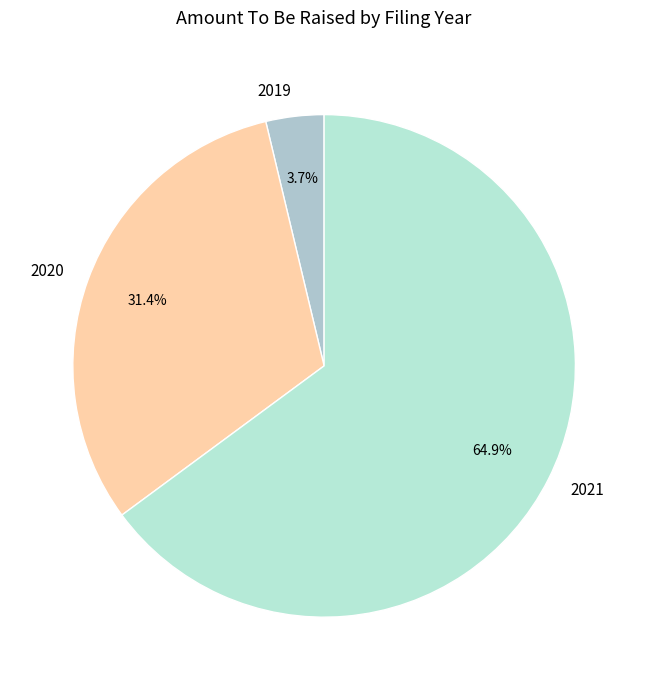

Which slice represents more than half of the pie?

2021